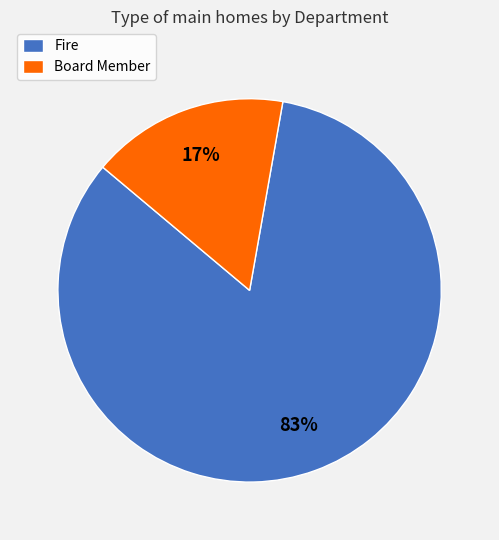

Do Board Member and Fire together represent more than half of the pie?

Yes